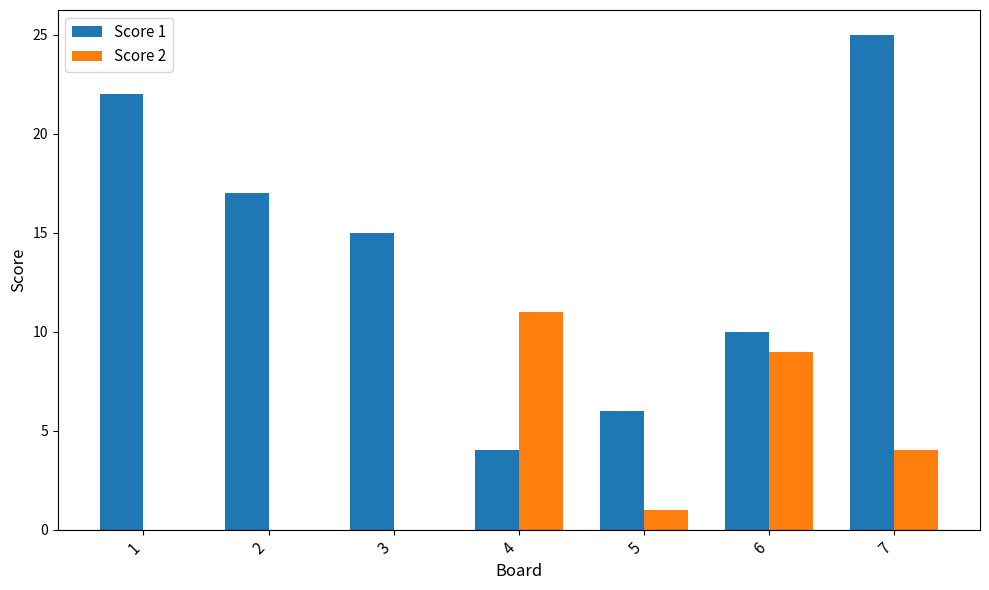

How many series are shown in this chart?

2